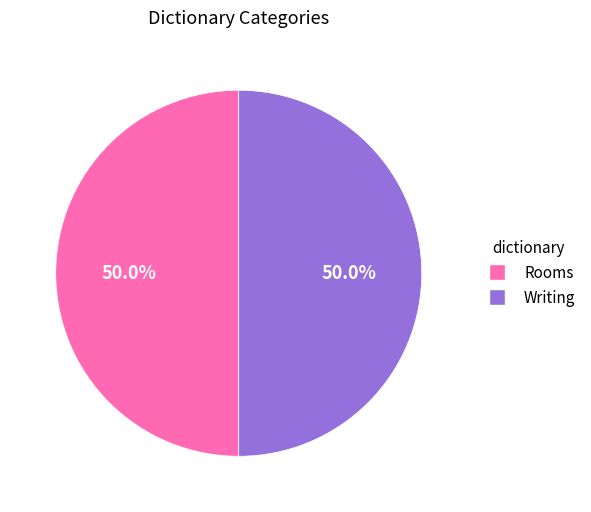

The Rooms slice represents 59% of the pie. True or false?

False